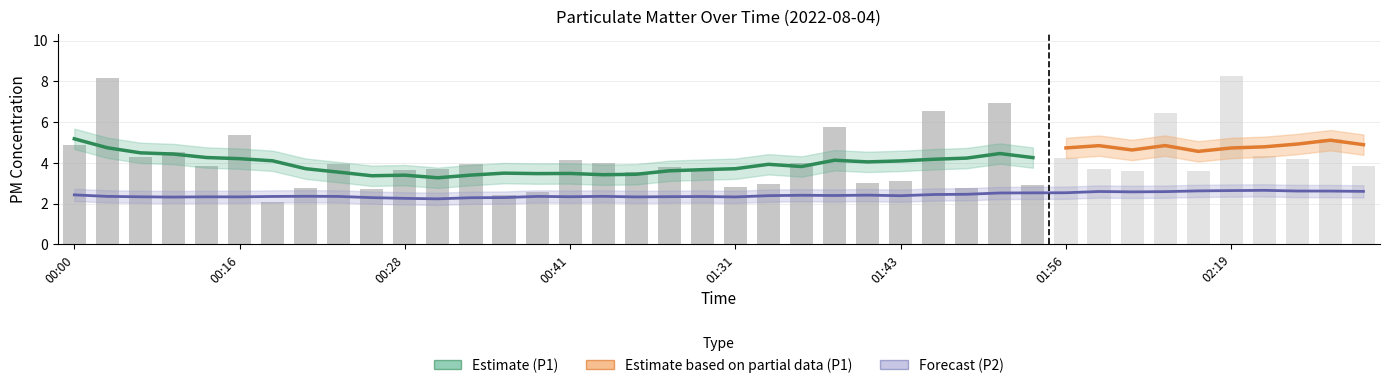

Which series changed the most between 01:38 and 01:46?

P1